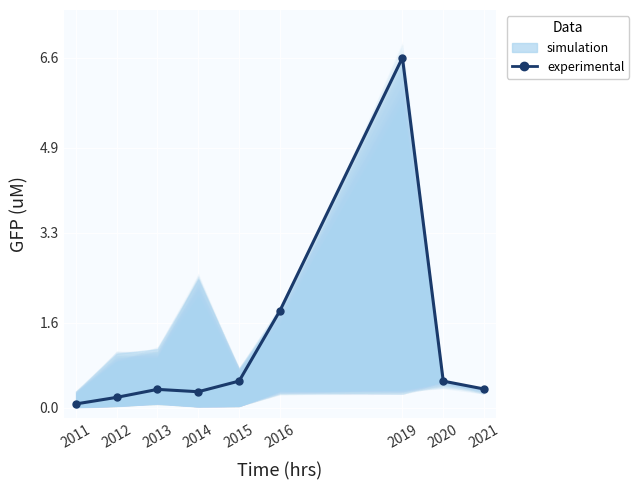

True or false: the data shows 1.8 at 2016.

True